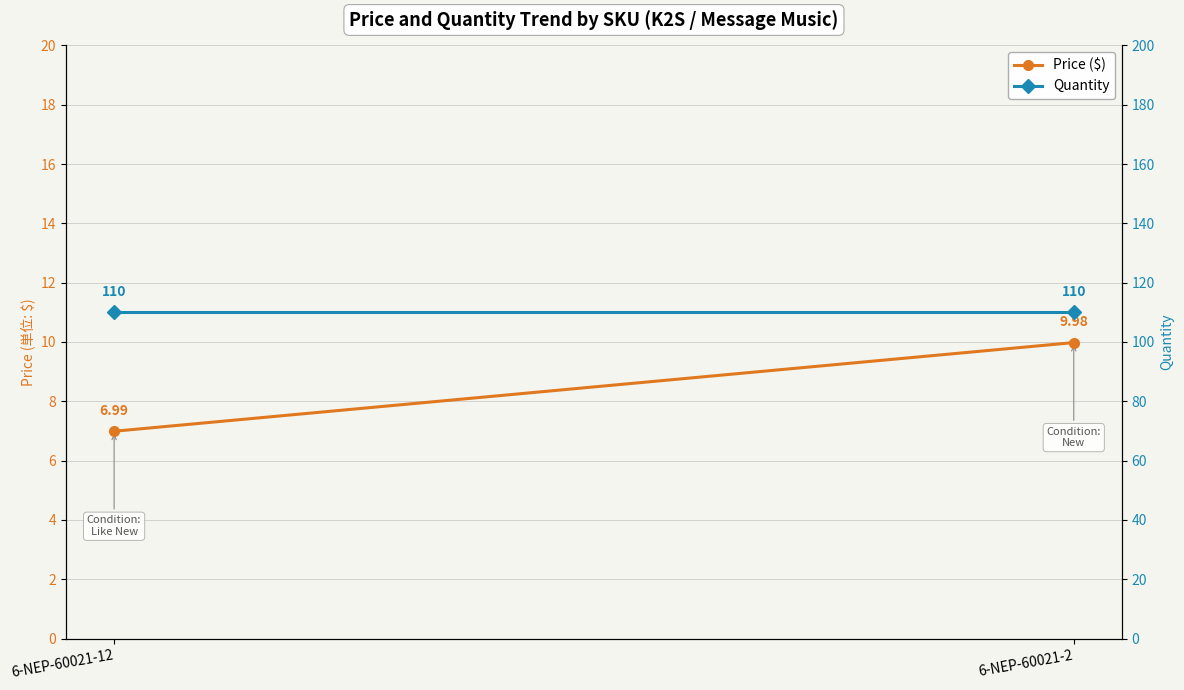

What is the spread (max minus min) of values at 6-NEP-60021-12?

103.0